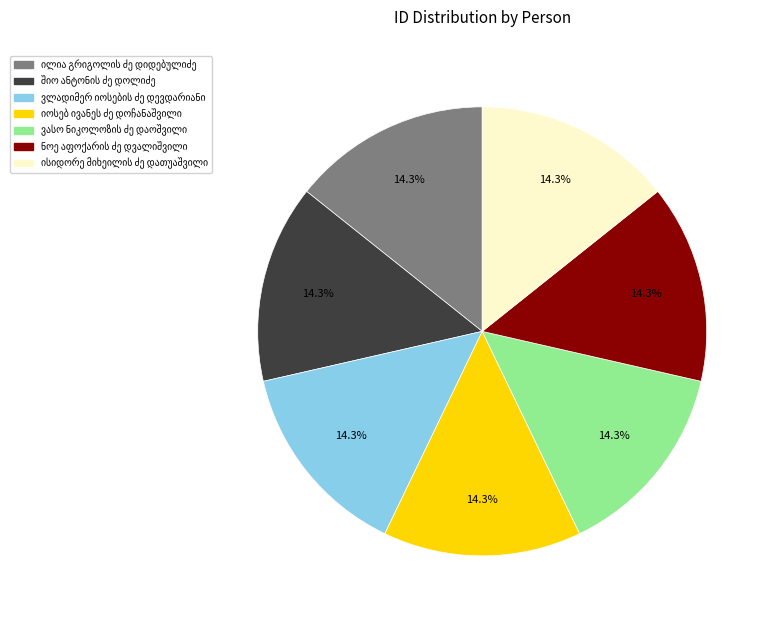

To the nearest percent, what is the average slice percentage?

14%